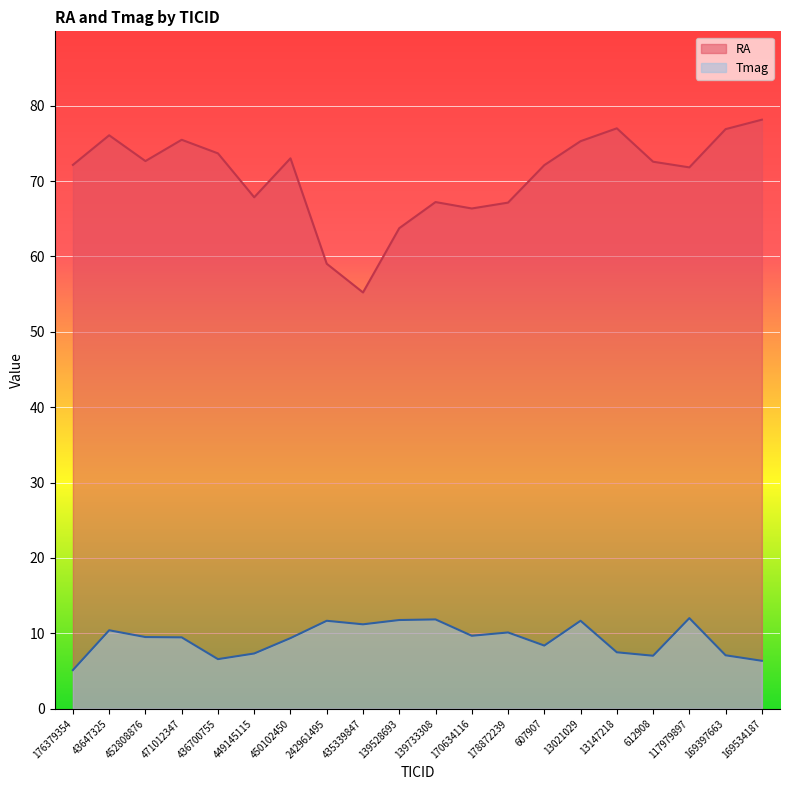

What is the maximum value shown in the chart?

78.2